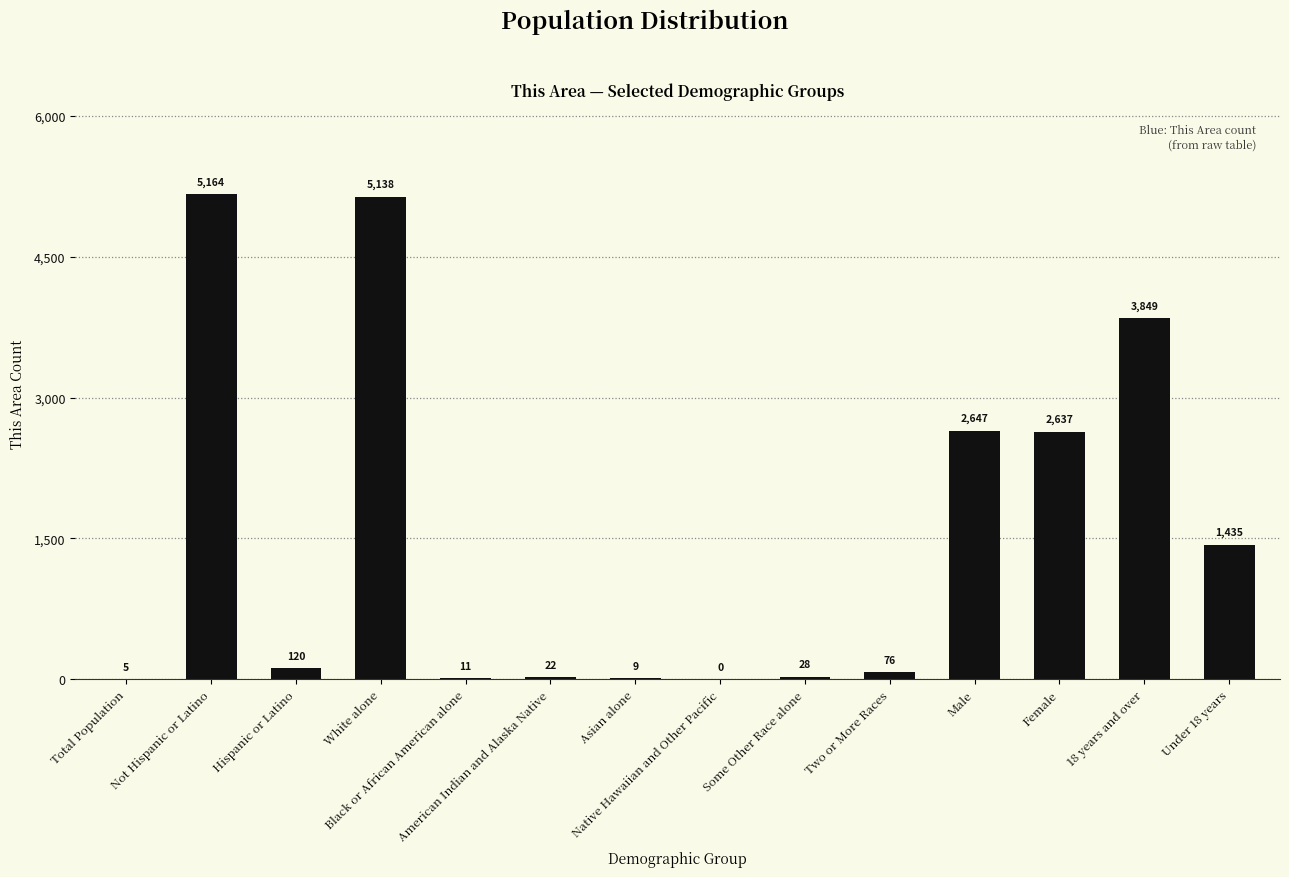

How many values are above zero?

13